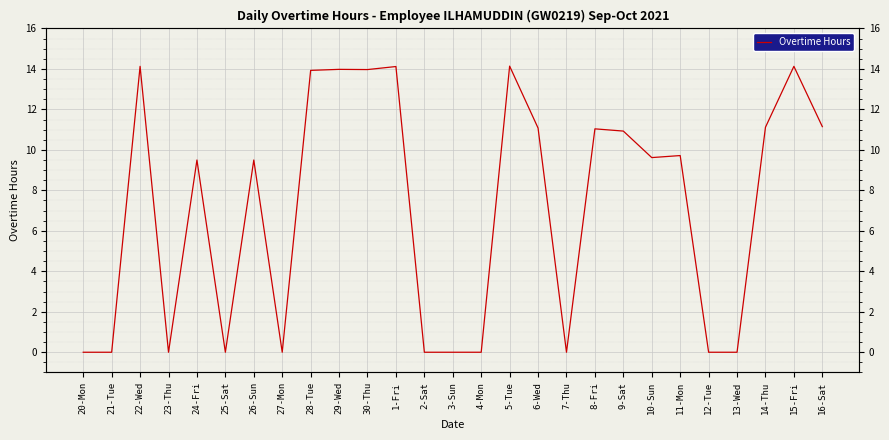

The chart shows a value of 5.6 at 27-Mon. True or false?

False